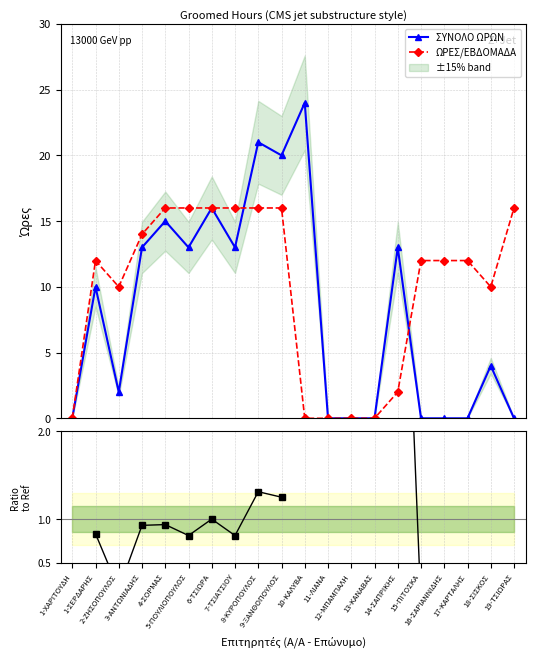

True or false: ΩΡΕΣ/ΕΒΔΟΜΑΔΑ and Ratio ΣΥΝΟΛΟ/ΩΡΕΣ/ΕΒΔ intersect in this chart.

True